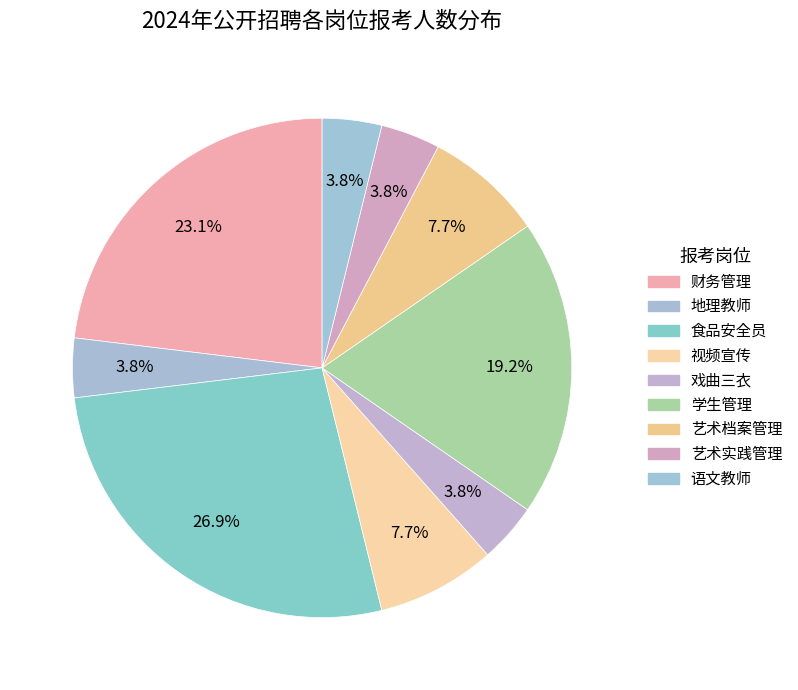

To the nearest percent, what portion does 艺术档案管理 represent?

8%